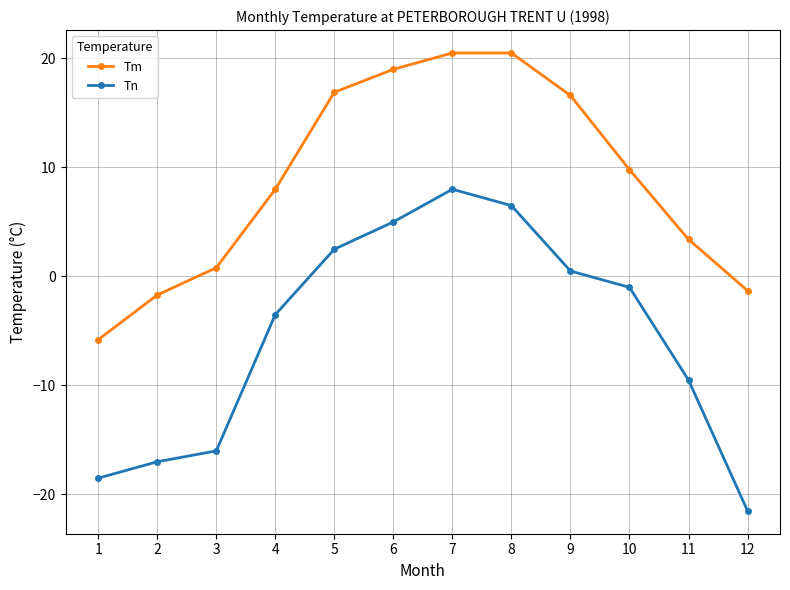

Which series has the largest range (max minus min)?

Tn